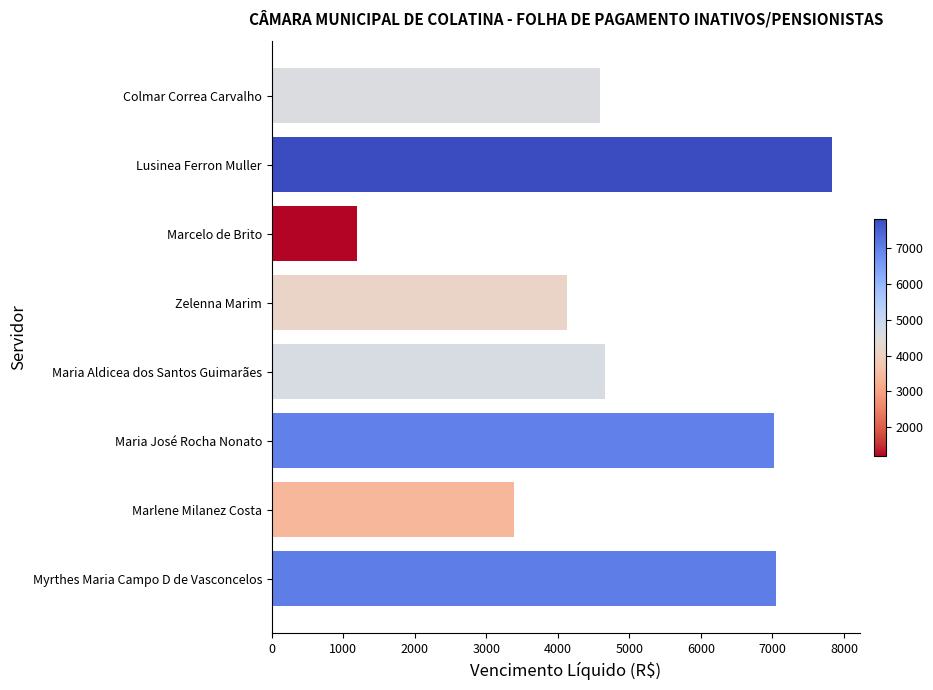

The chart shows a value of 1634.1 at Marcelo de Brito. True or false?

False